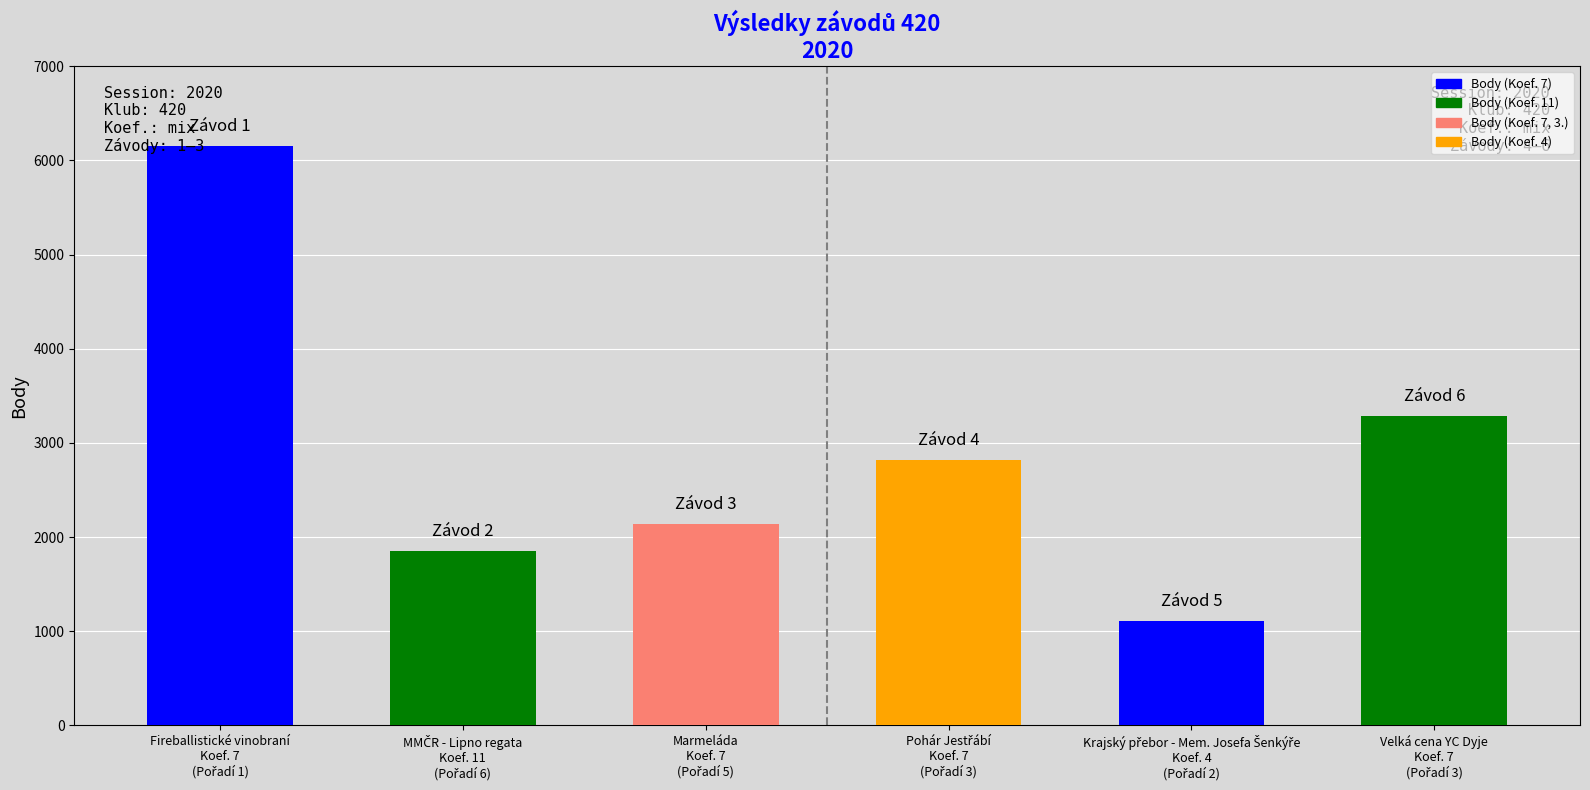

How many bars are there in total?

6